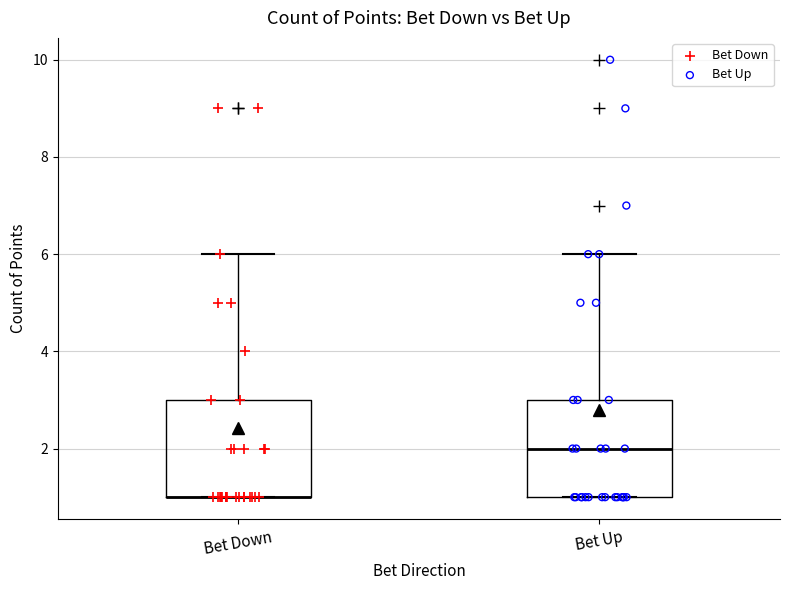

Reading left to right, read every box against the y-axis: the position of its median line, the range the box covers, and the ends of its whiskers. The values are not printed on the chart, so give them approximately, as read against the axis.

Bet Down: median 1 (drawn on the box's lower edge), box 1 to 3, whiskers 1 to 6
Bet Up: median 2, box 1 to 3, whiskers 1 to 6